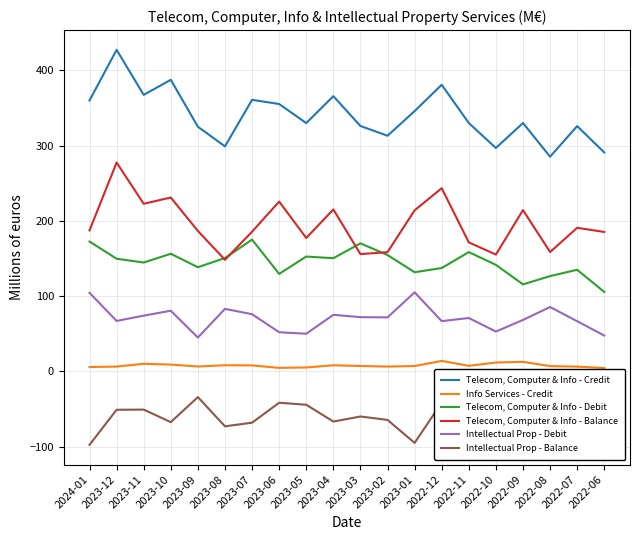

Which series has the widest spread of values?

Telecom, Computer & Info - Credit